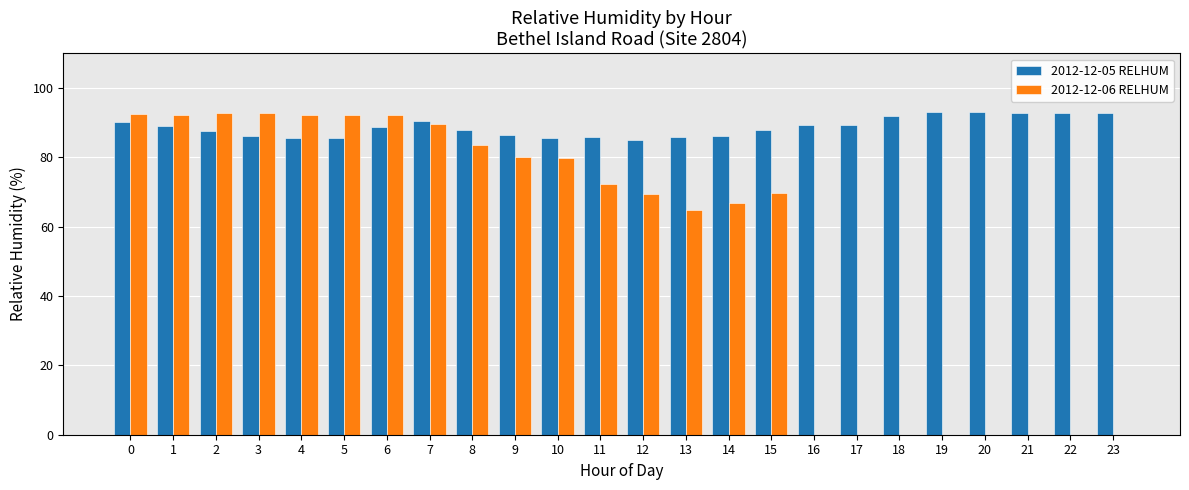

What is the sum of the 2012-12-05 RELHUM values at 2 and 3?

173.8